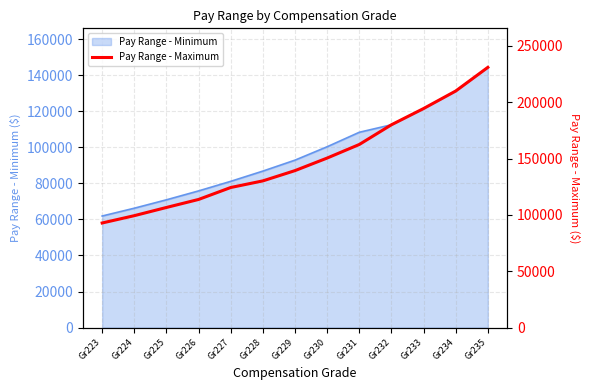

What is the ratio of the value at Gr229 to the value at Gr228?

1.1